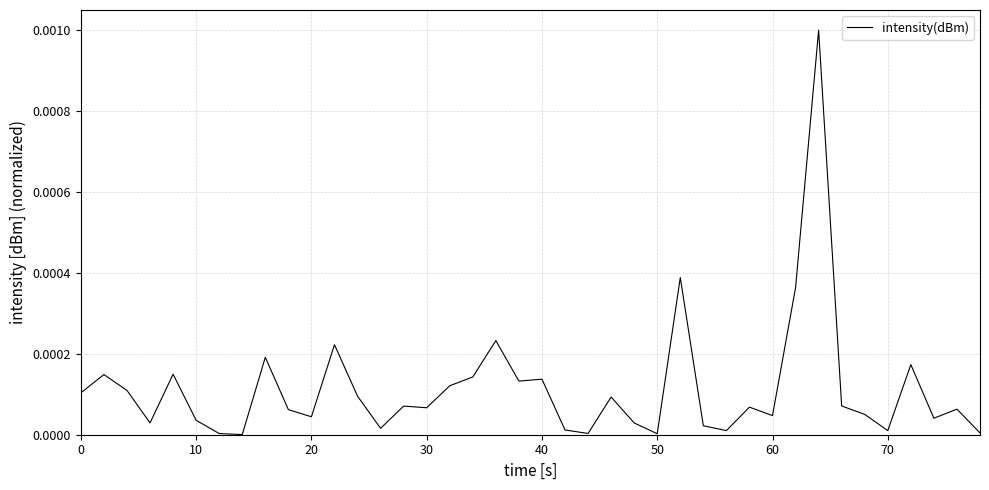

How many lines are shown in the chart?

1